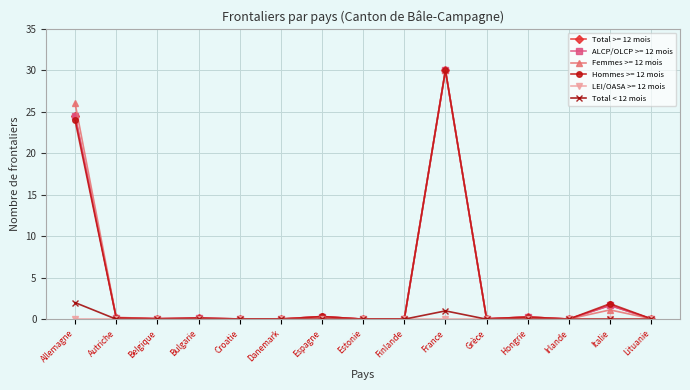

Is this an area chart (filled region under the line)?

No